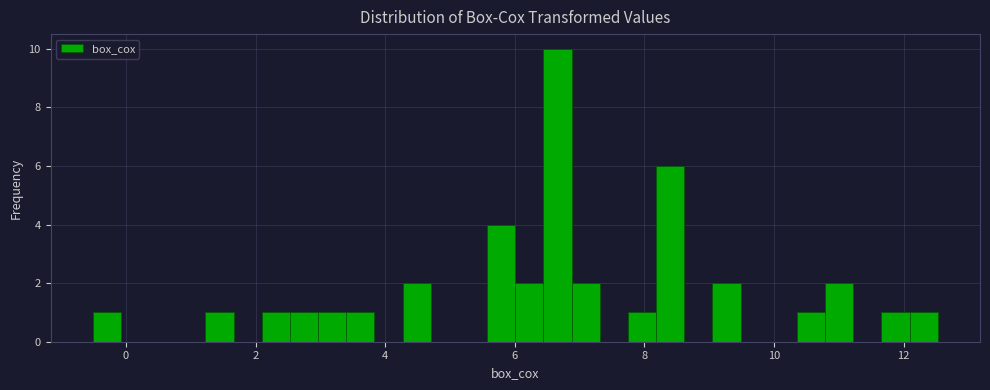

Read against the x-axis, roughly where is the centre of the tallest bar?

6.6